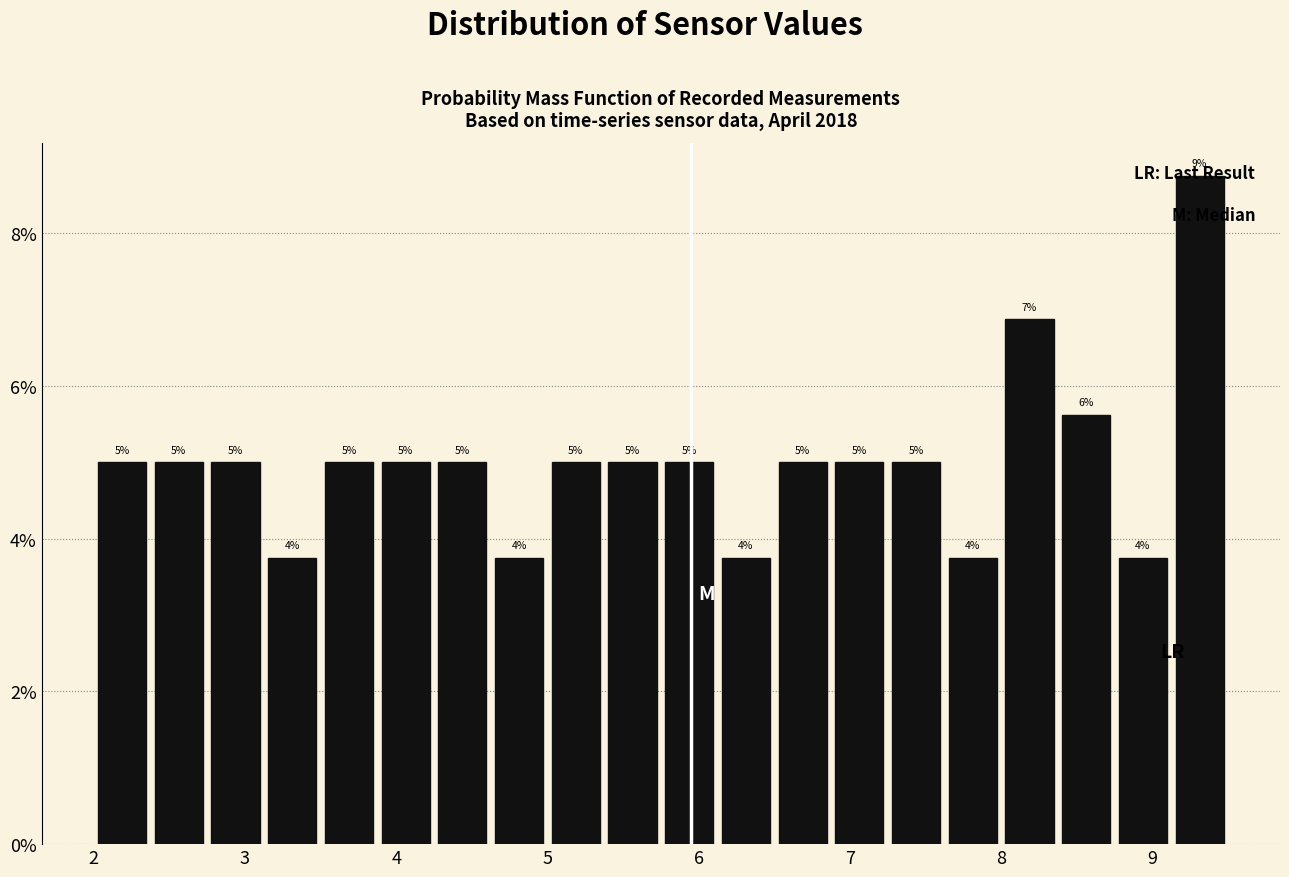

Read against the x-axis, roughly where is the centre of the tallest bar?

9.3